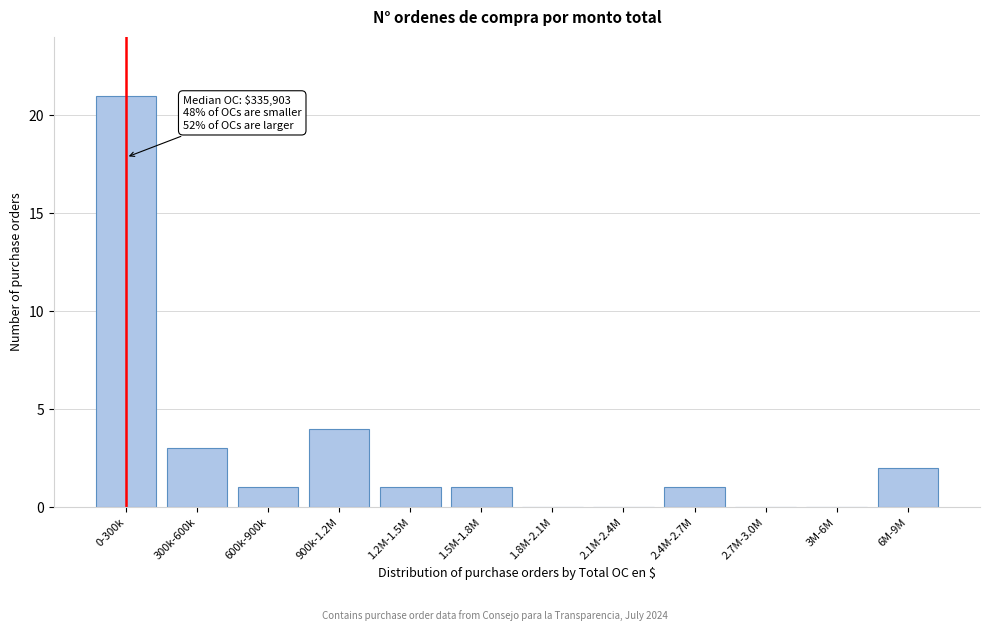

Reading left to right, extract all data points from this chart.

0-300k=21	300k-600k=3	600k-900k=1	900k-1.2M=4	1.2M-1.5M=1	1.5M-1.8M=1	1.8M-2.1M=0	2.1M-2.4M=0	2.4M-2.7M=1	2.7M-3.0M=0	3M-6M=0	6M-9M=2